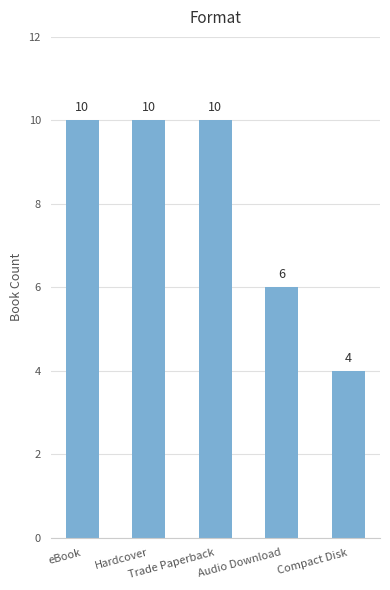

Which label corresponds to the smallest value in the chart?

Compact Disk